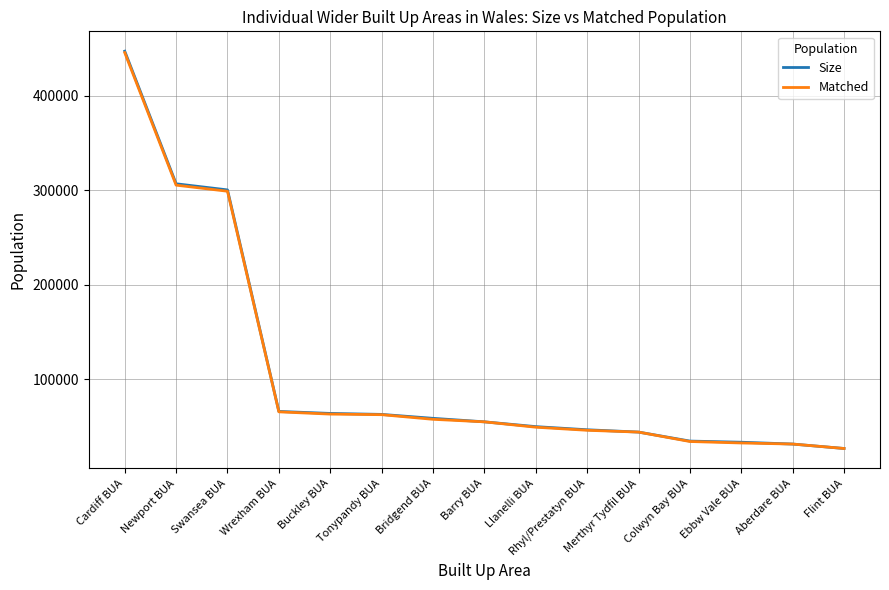

Read the Size value at Buckley BUA.

63576